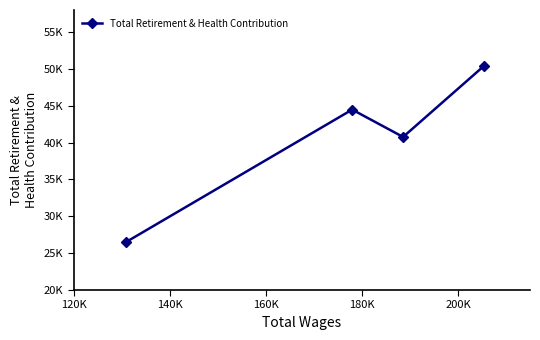

What is the greatest value displayed?

50418